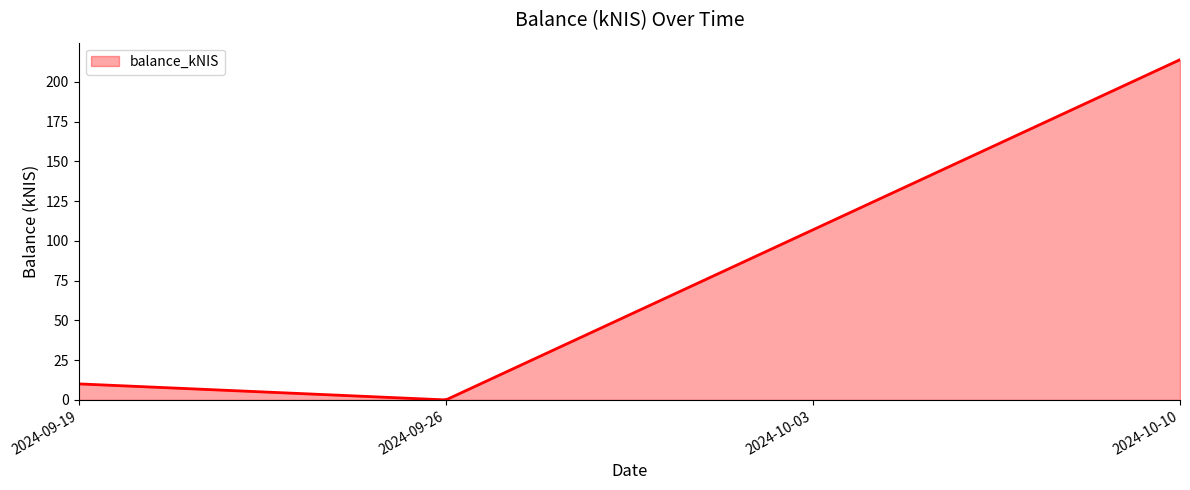

What is the difference between the maximum and minimum values?

213.9